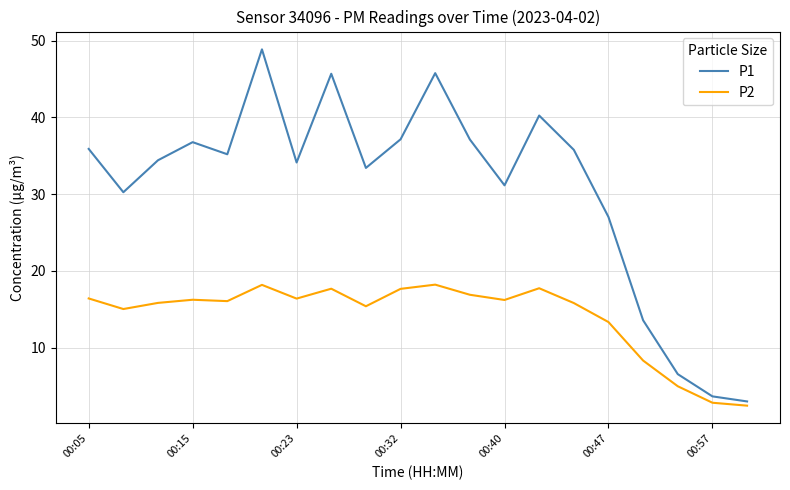

What is the minimum value for P2?

2.4